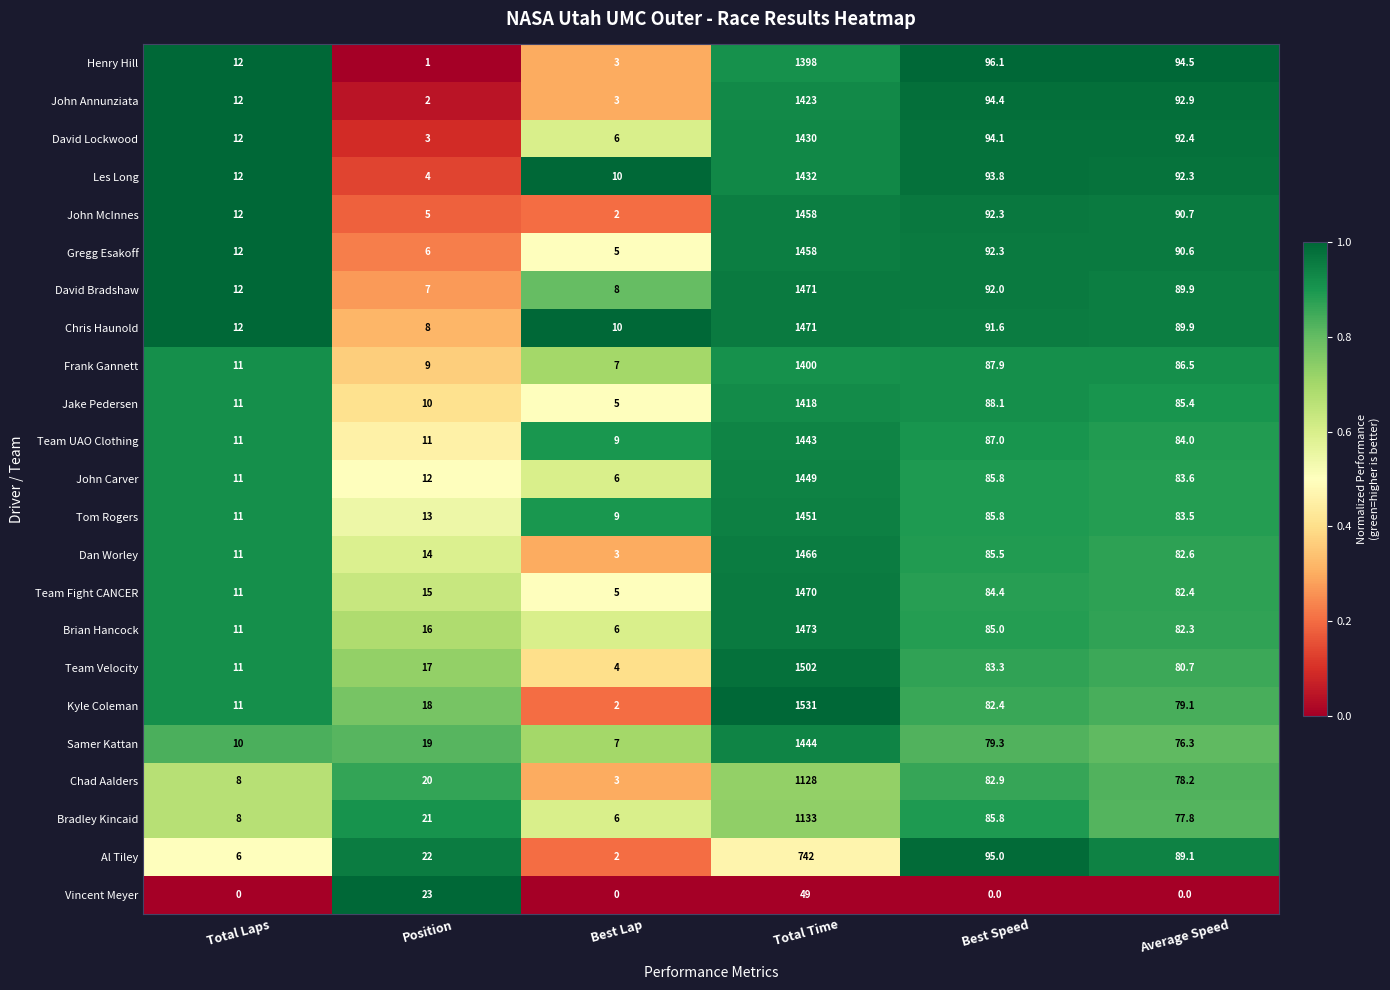

Rank the categories by David Bradshaw value from highest to lowest.

Total Time, Best Speed, Average Speed, Total Laps, Best Lap, Position